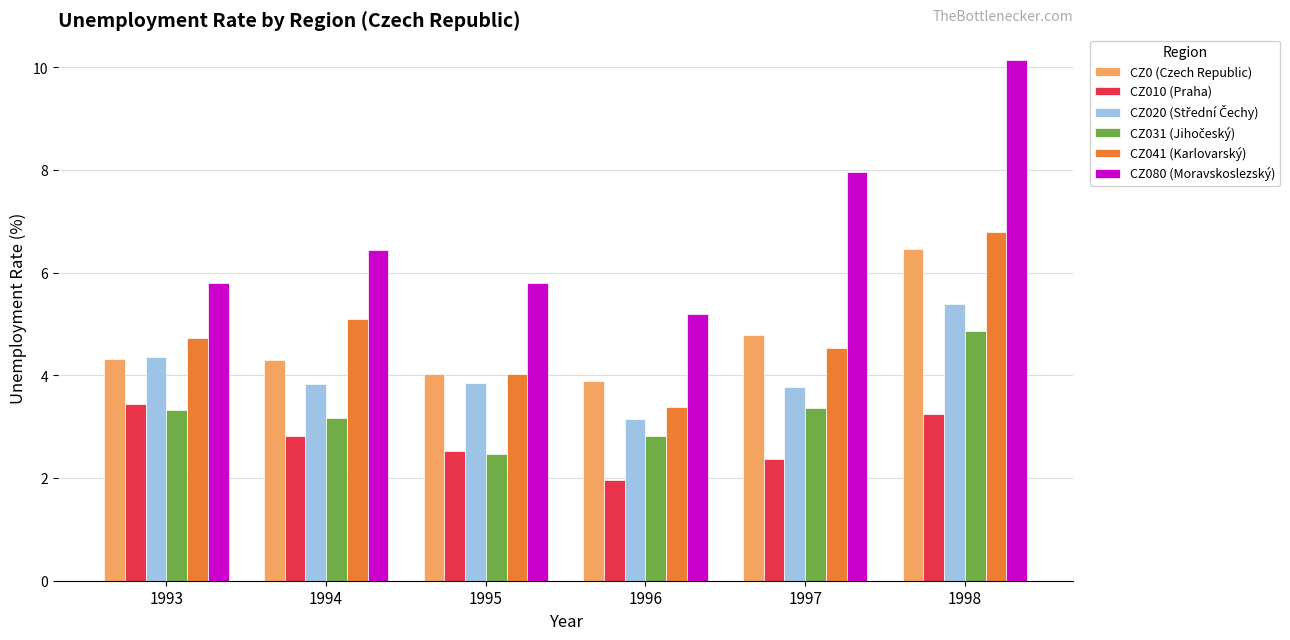

What is the difference between the maximum and minimum values in the CZ041 (Karlovarský) series?

3.4